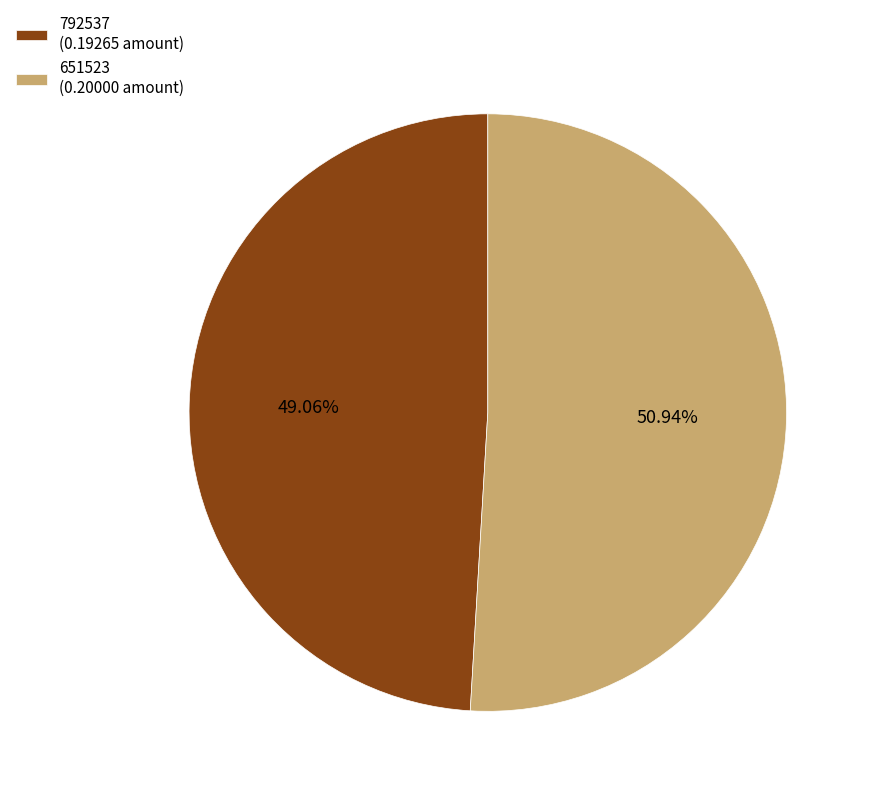

What percentage is NOT represented by 792537?

50.9%